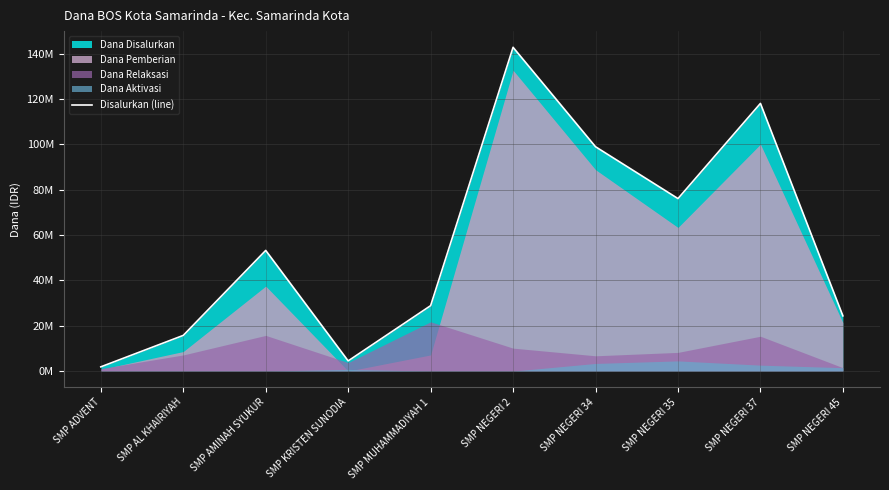

What is the value of the 2nd point from the left?

15750000